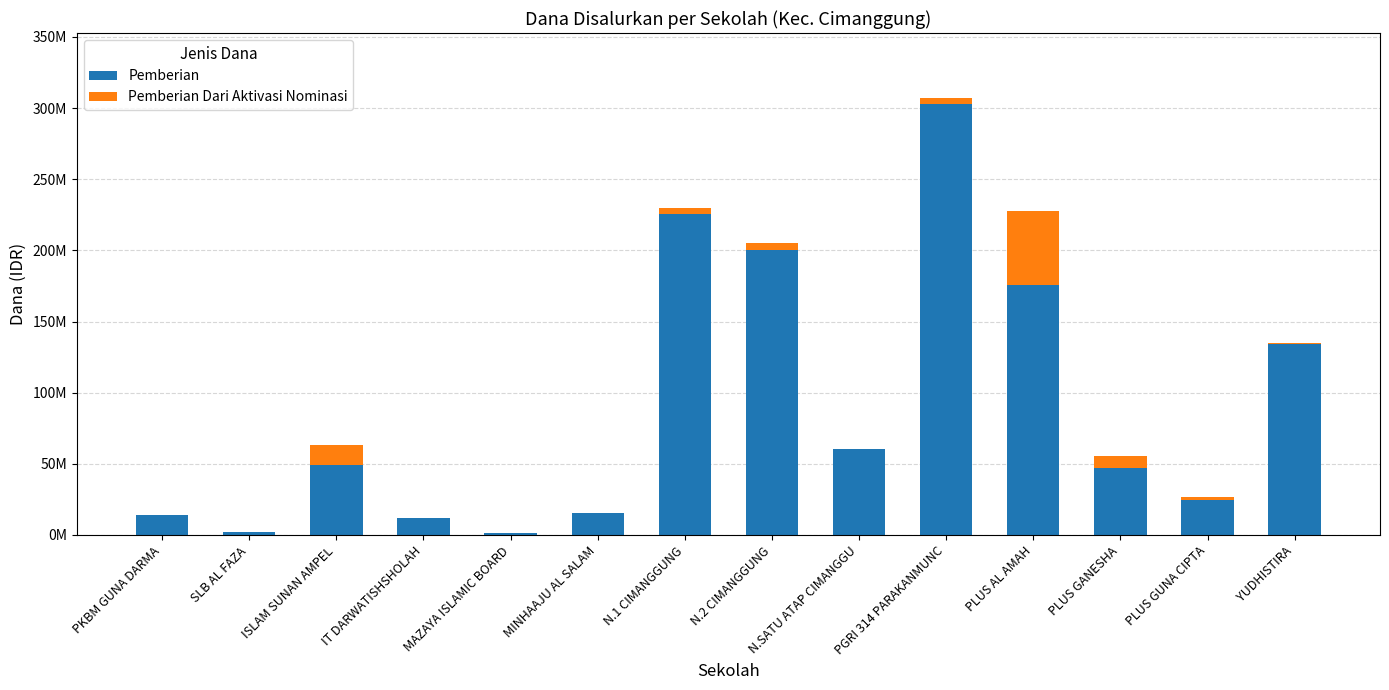

What are all the series names shown in the legend?

Pemberian, Pemberian Dari Aktivasi Nominasi